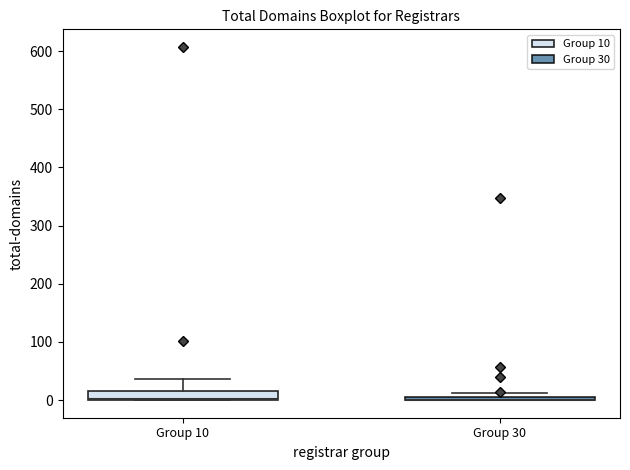

Comparing the boxes themselves (not the whiskers), which one is the tallest?

Group 10